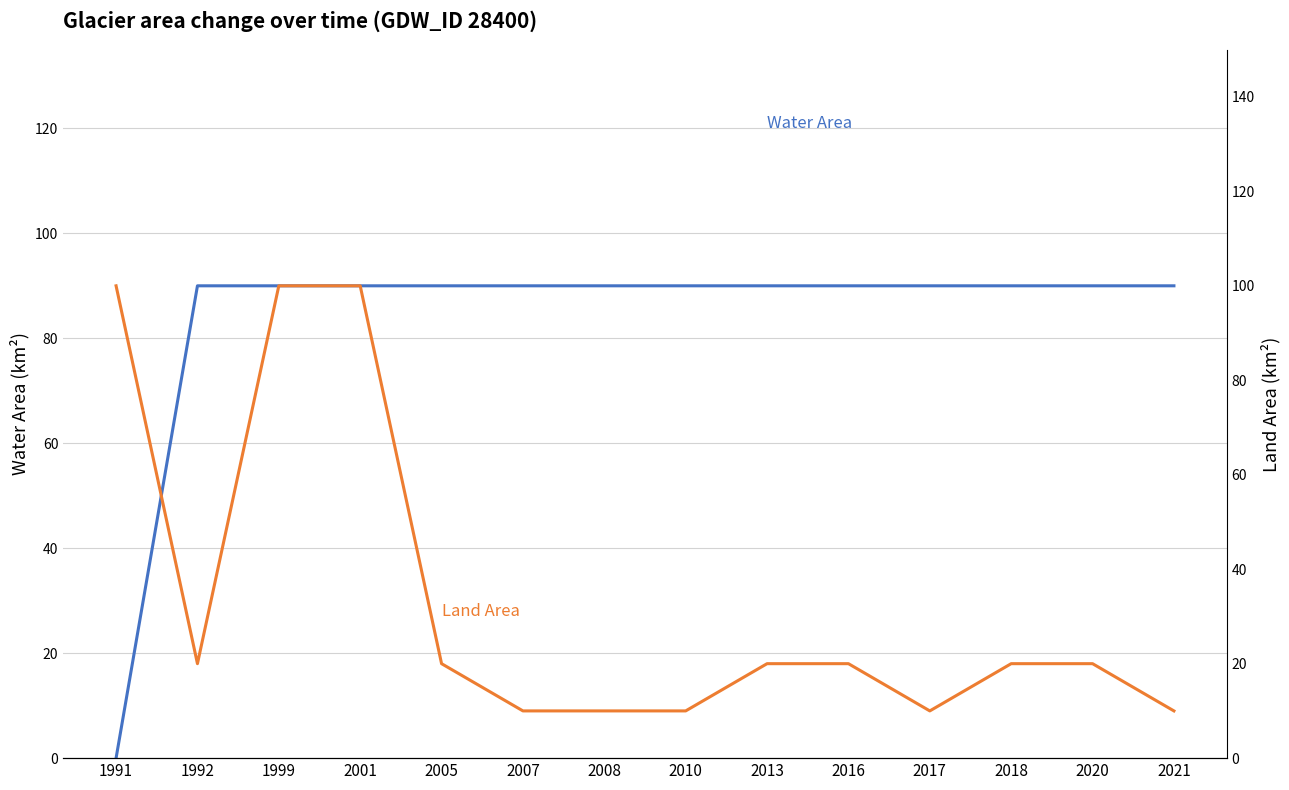

What is the value of the Land Area point at the 3rd from the left?

100